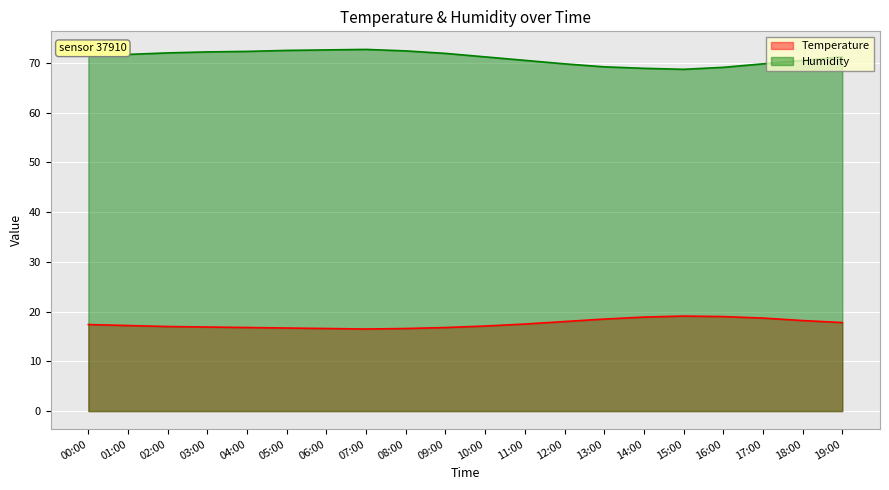

What is the value of the Temperature point at the 8th from the left?

16.5